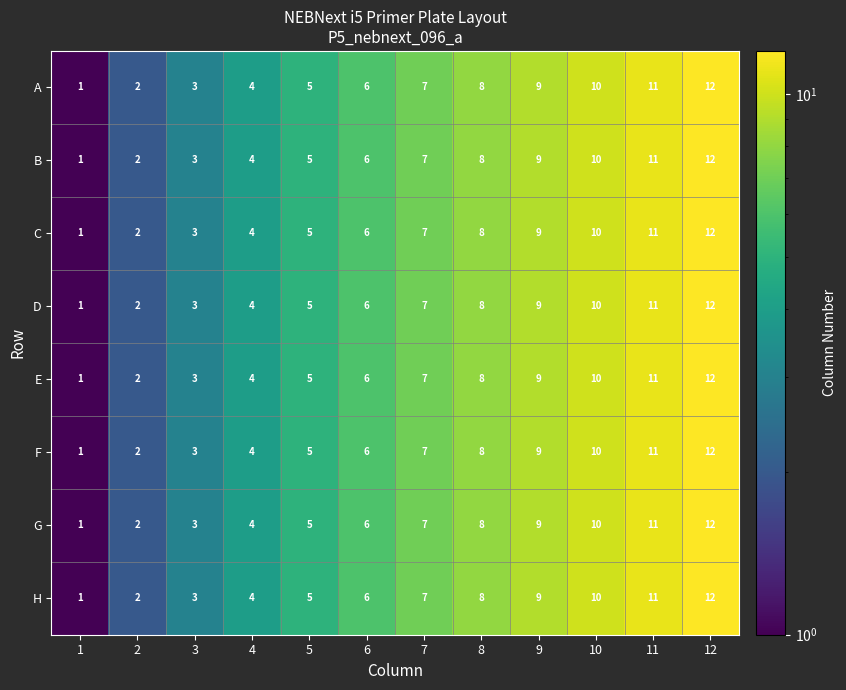

What is the sum of the D values at 3 and 2?

5